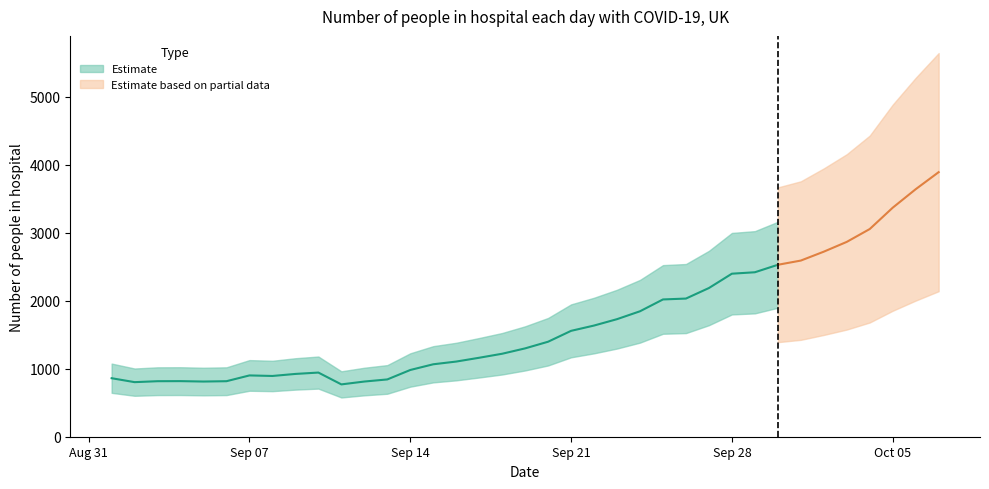

What is the sum of all values?

61755